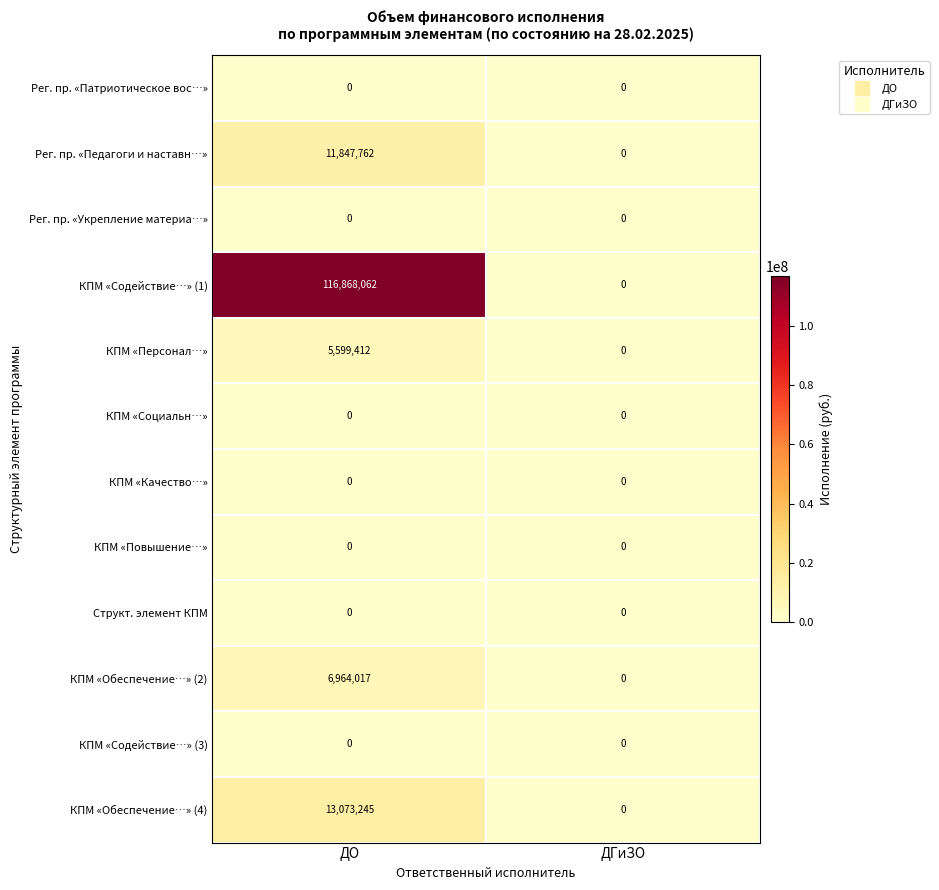

At how many categories does at least one series exceed 107533514?

1